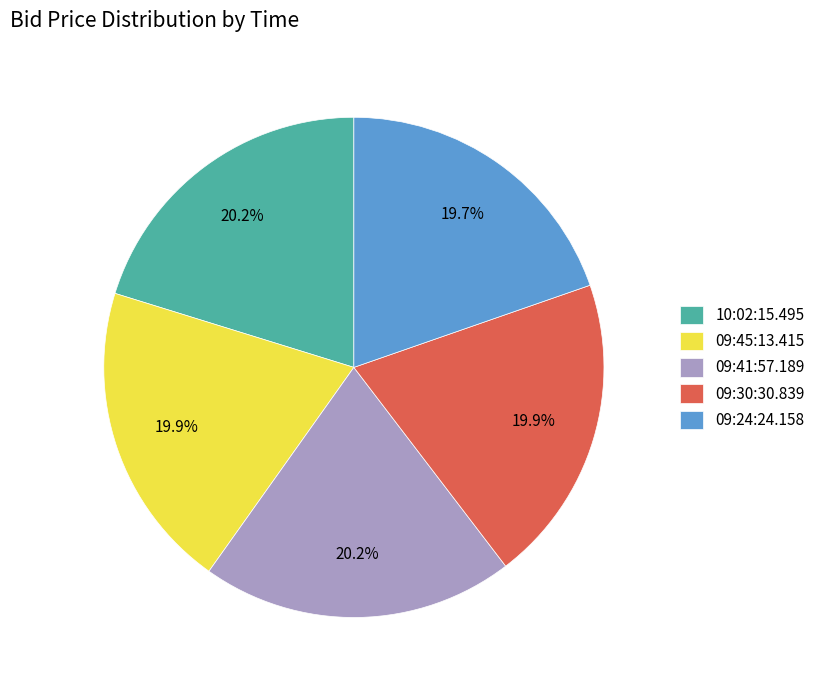

To the nearest percent, what is the average slice percentage?

20%